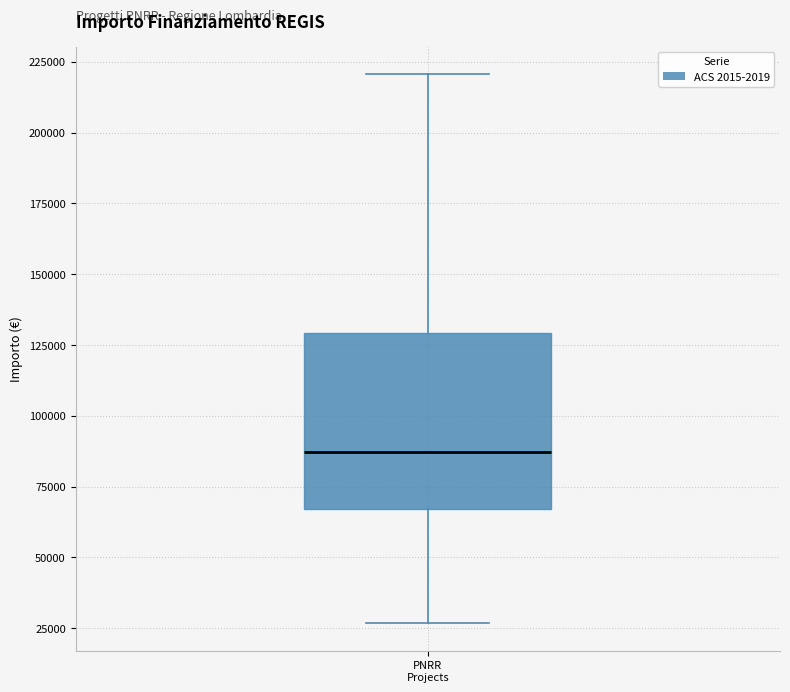

Read this box plot against the y-axis: the position of the median line, the range covered by the box, and the ends of both whiskers. The values are not printed on the chart, so give them approximately, as read against the axis.

median 85000, box 65000 to 130000, whiskers 25000 to 220000